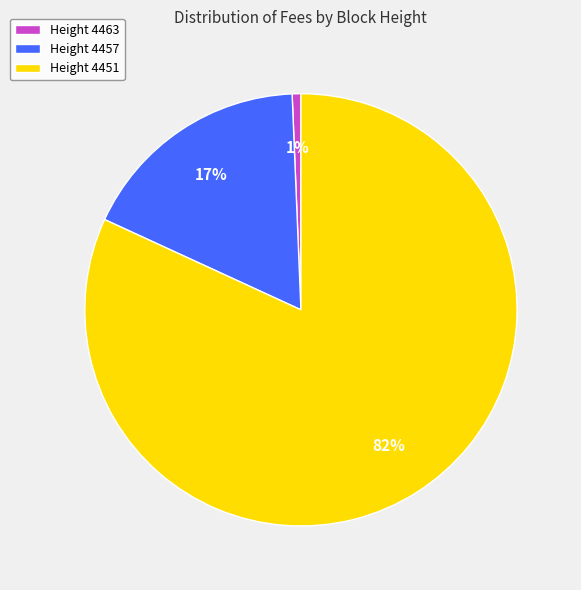

What is the smallest slice in the pie chart?

Height 4463